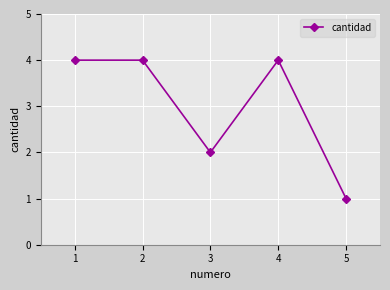

At which category does the chart reach its minimum across all series?

5